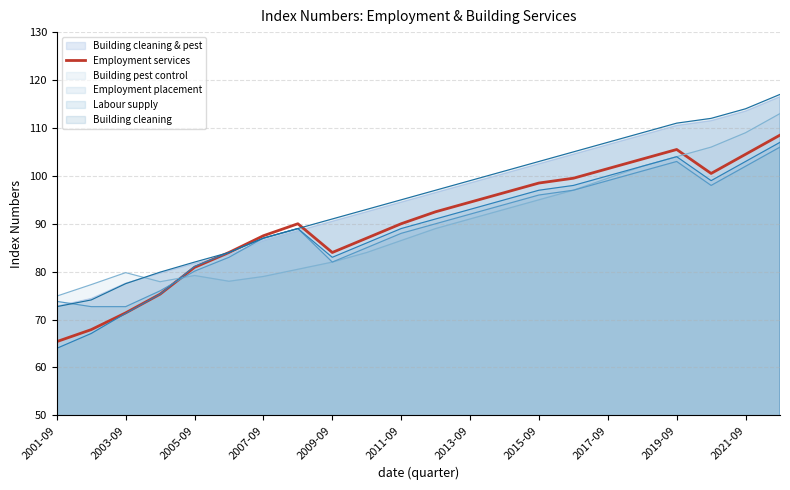

The value at 11 is 52.8. True or false?

False